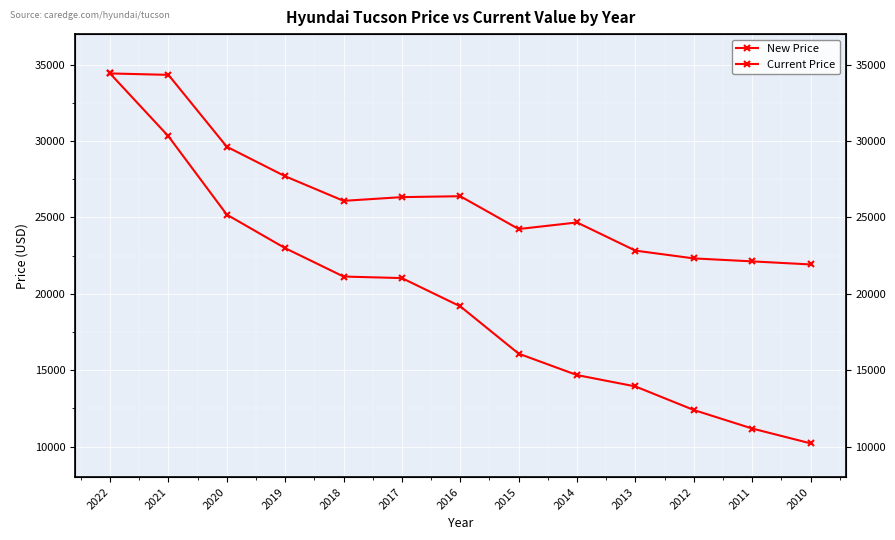

Rank the series by their maximum value, from highest to lowest.

New Price, Current Price